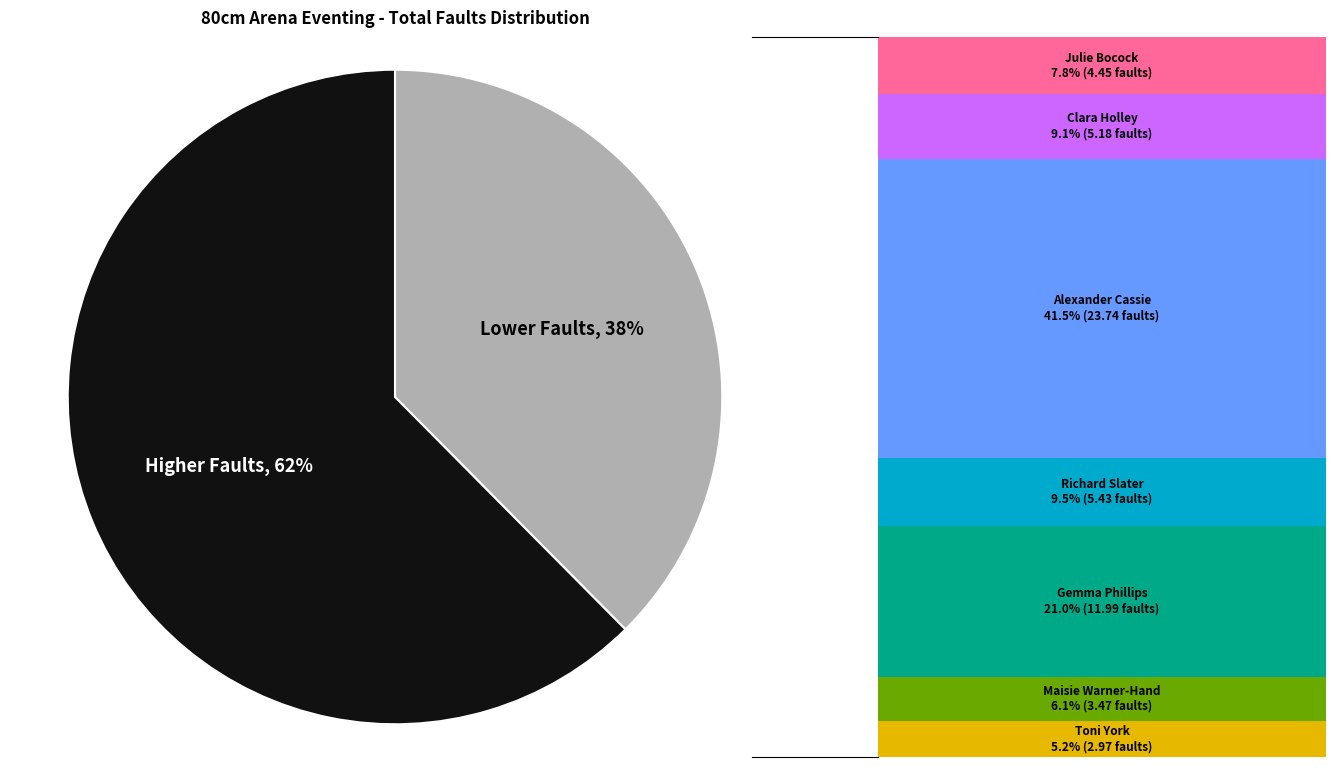

Which category has the biggest portion of the pie?

Higher Faults